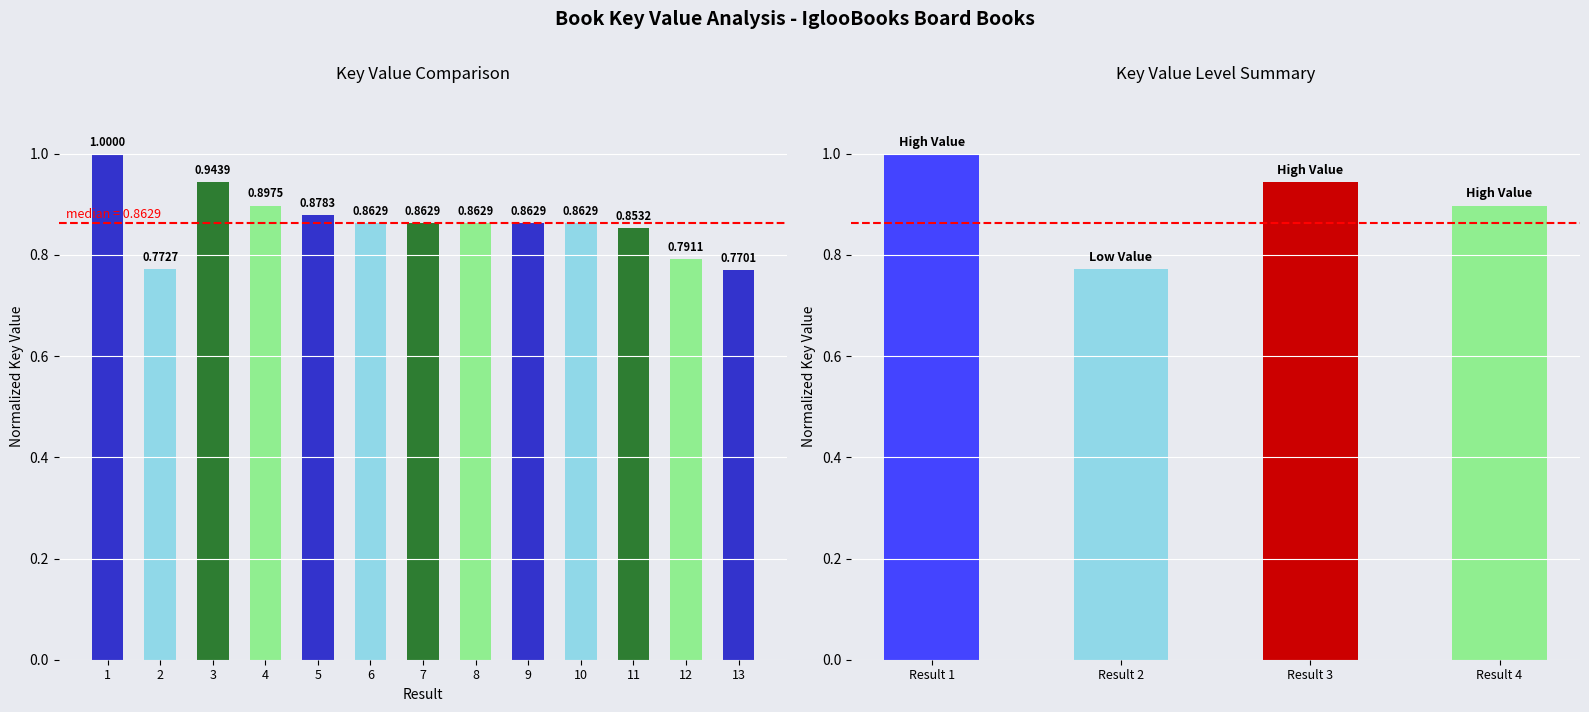

What is the greatest value displayed?

1.0